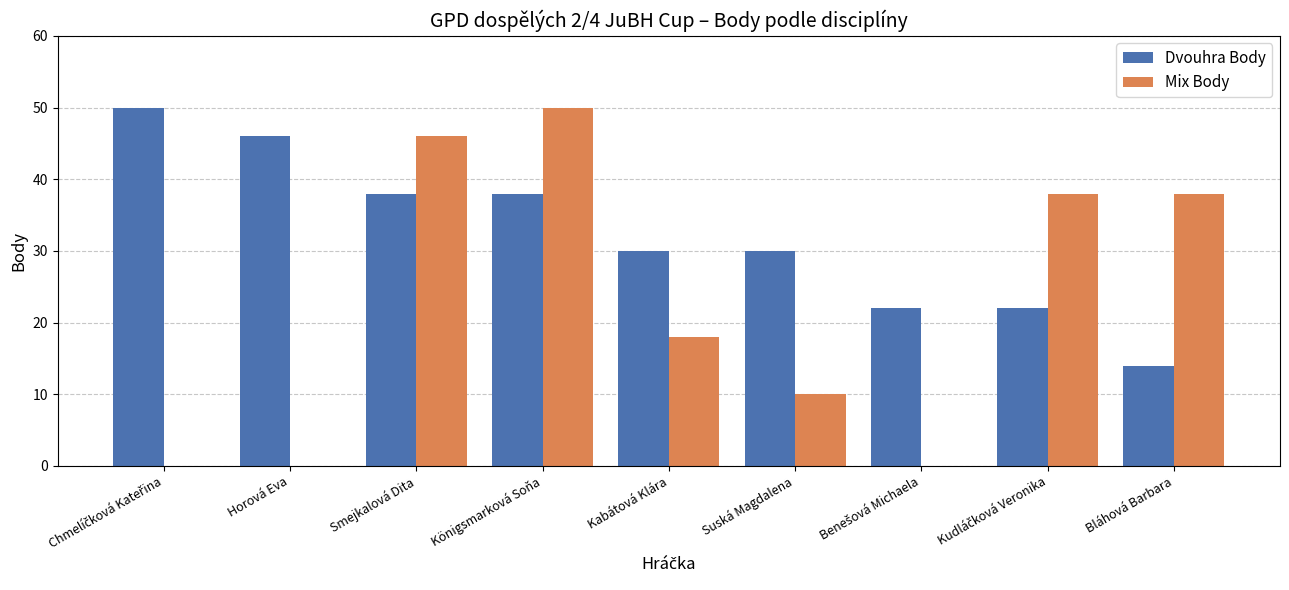

Count the Mix Body values in the range 0 to 38.

7